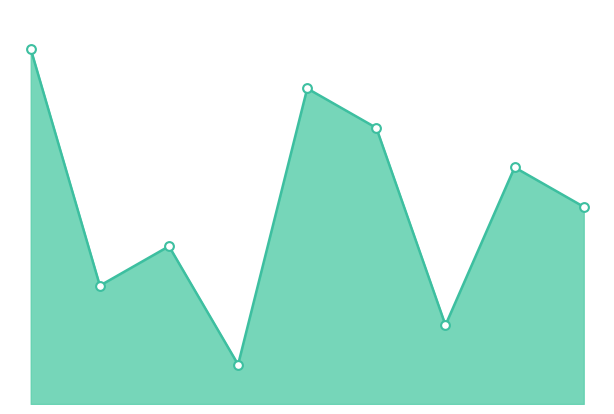

How many lines are shown in the chart?

1